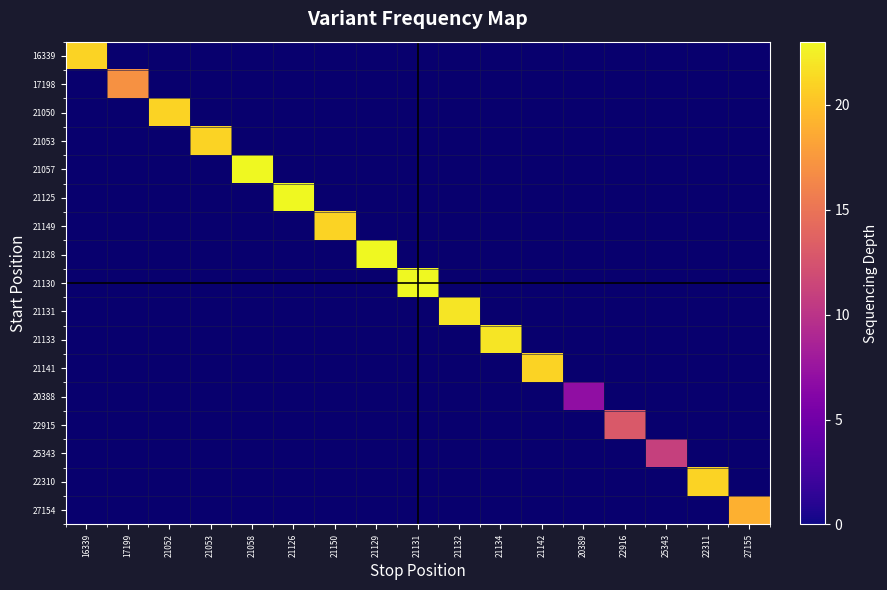

Is the value of 17198 at 21052 greater than the value of 22310 at 21126?

No